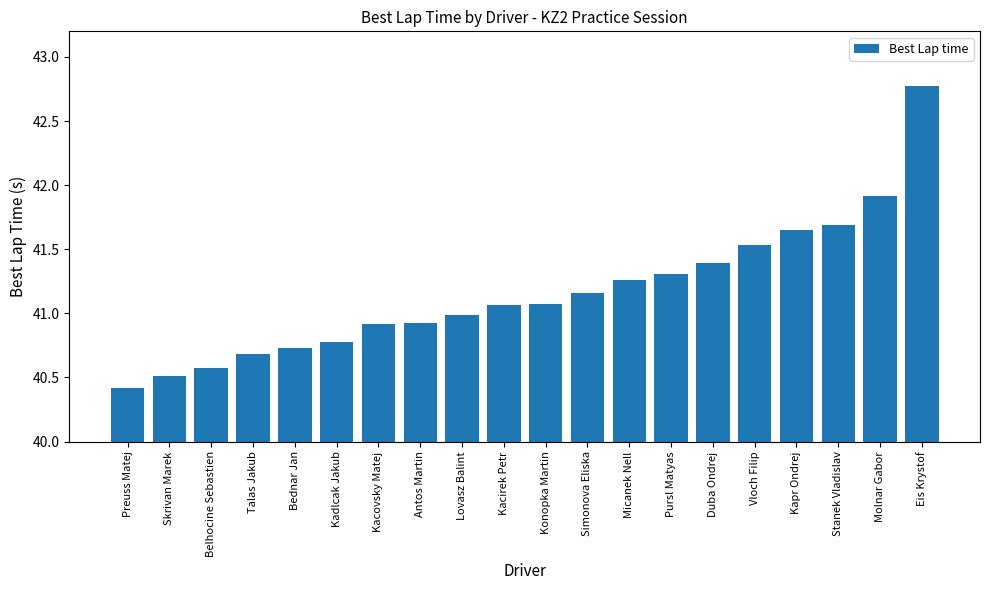

True or false: the data shows 41.5 at Vloch Filip.

True